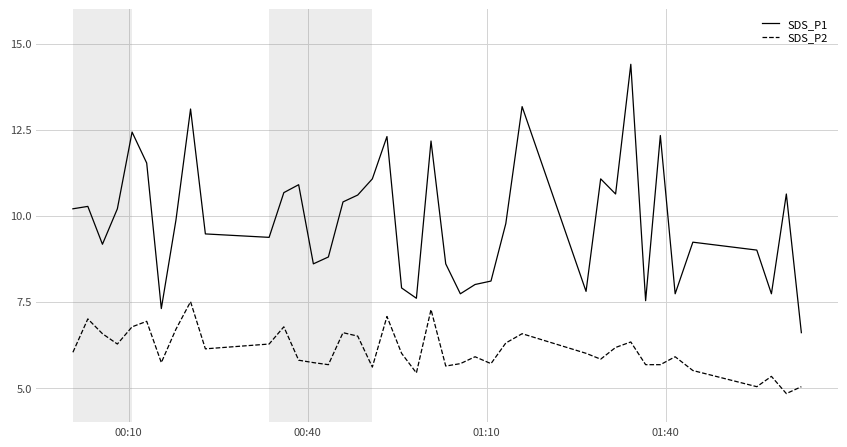

What is the average value of the SDS_P1 series?

9.8